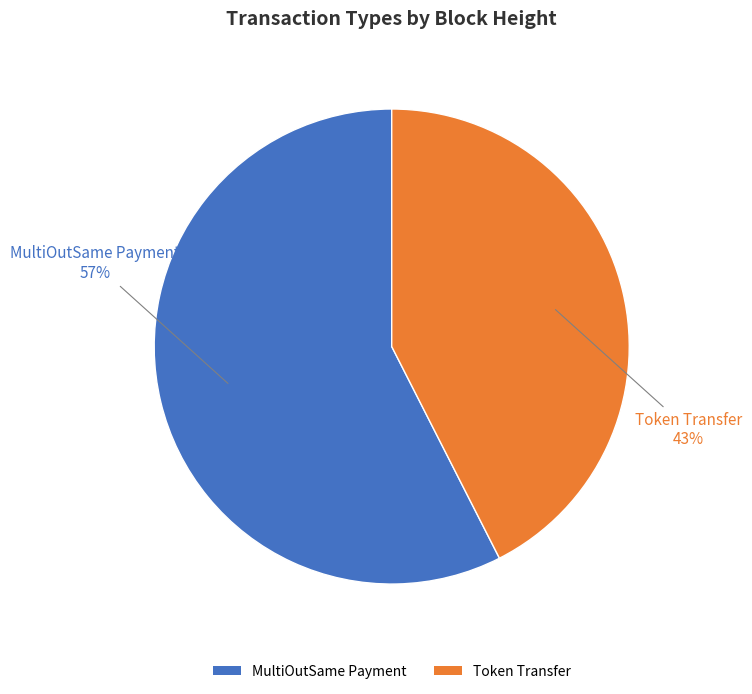

Rank the categories by value from highest to lowest.

MultiOutSame Payment, Token Transfer